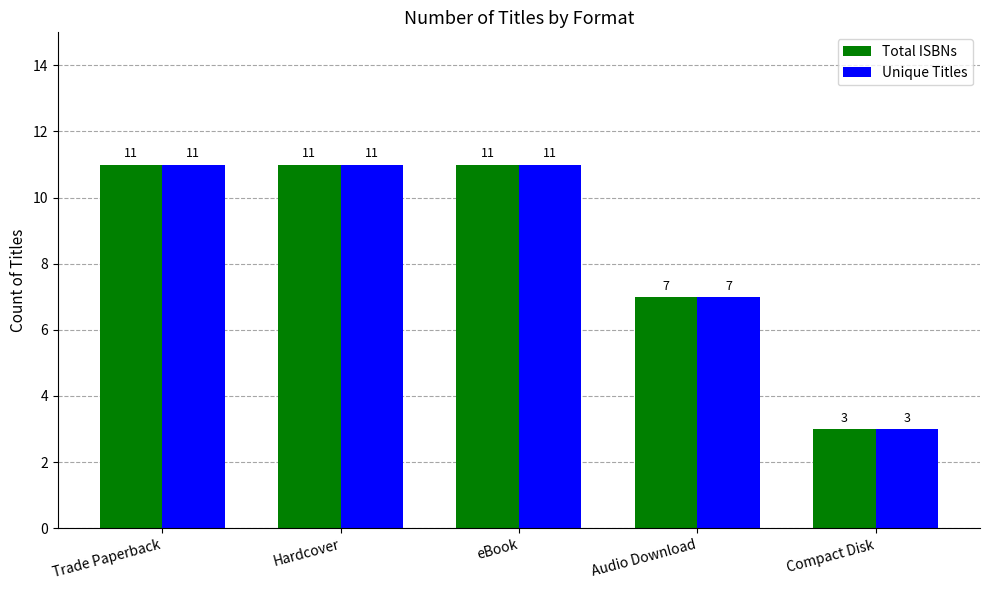

True or false: Total ISBNs has a value of 15 at Hardcover.

False